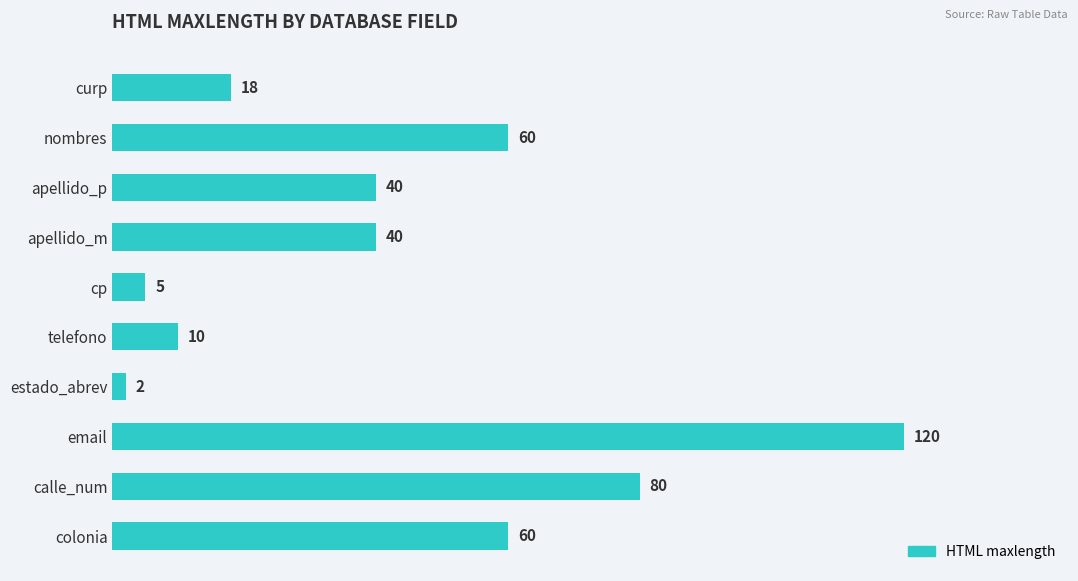

What is the greatest value displayed?

120